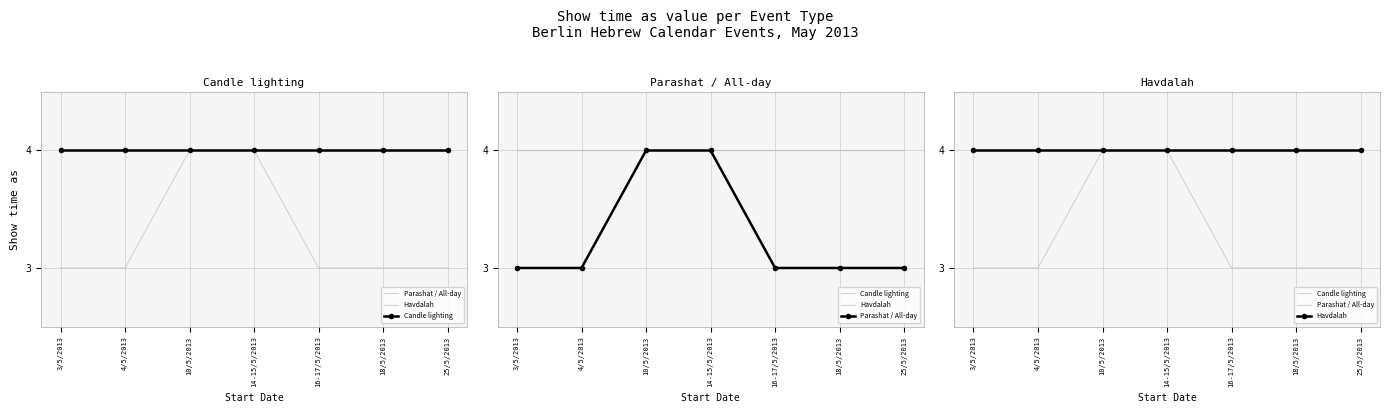

Reading left to right, list all the values displayed in this chart.

Parashat / All-day: 3/5/2013=3	4/5/2013=3	10/5/2013=4	14-15/5/2013=4	16-17/5/2013=3	18/5/2013=3	25/5/2013=3
Havdalah: 3/5/2013=4	4/5/2013=4	10/5/2013=4	14-15/5/2013=4	16-17/5/2013=4	18/5/2013=4	25/5/2013=4
Candle lighting: 3/5/2013=4	4/5/2013=4	10/5/2013=4	14-15/5/2013=4	16-17/5/2013=4	18/5/2013=4	25/5/2013=4